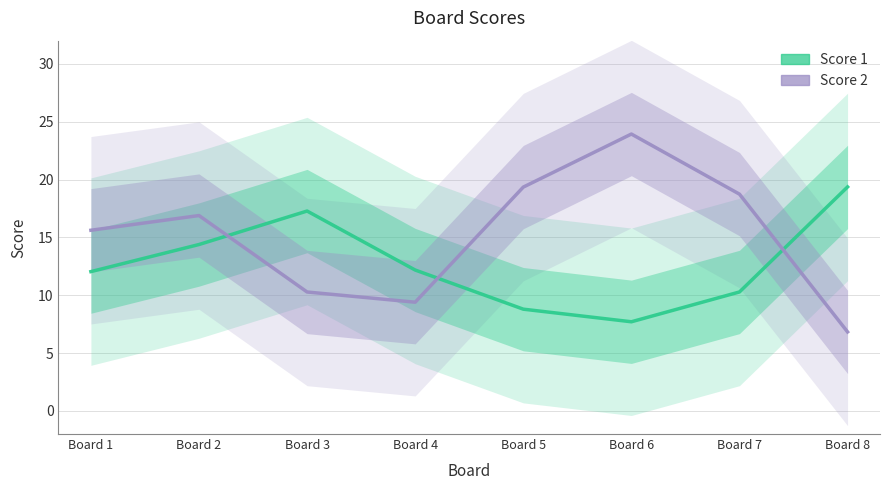

The Score 1 series shows 17.3 at Board 3. True or false?

True